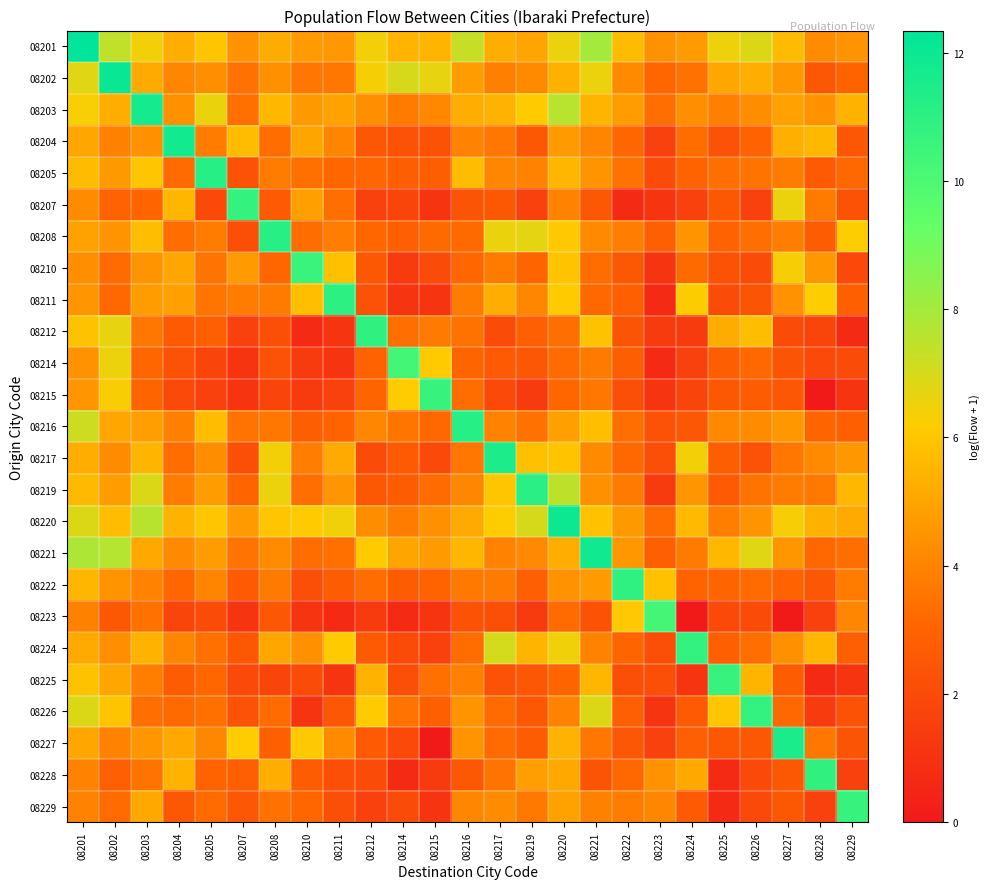

At which category is the sum across all series the highest?

08201